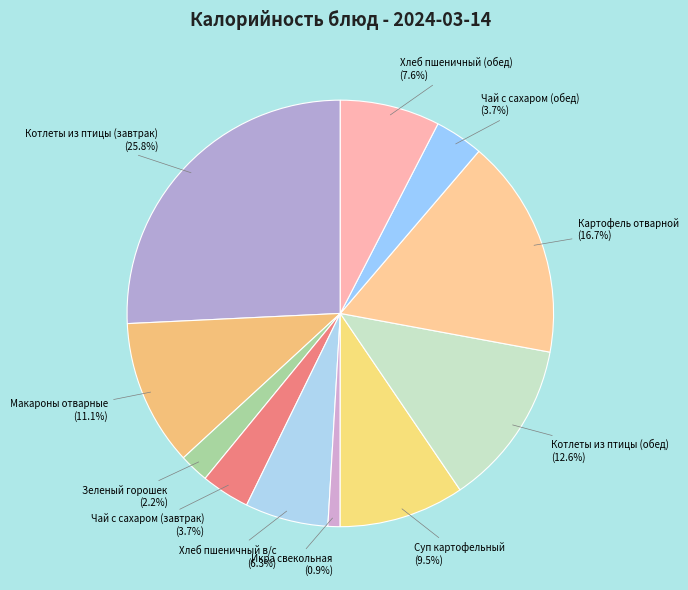

Which category has the smallest portion of the pie?

Икра свекольная